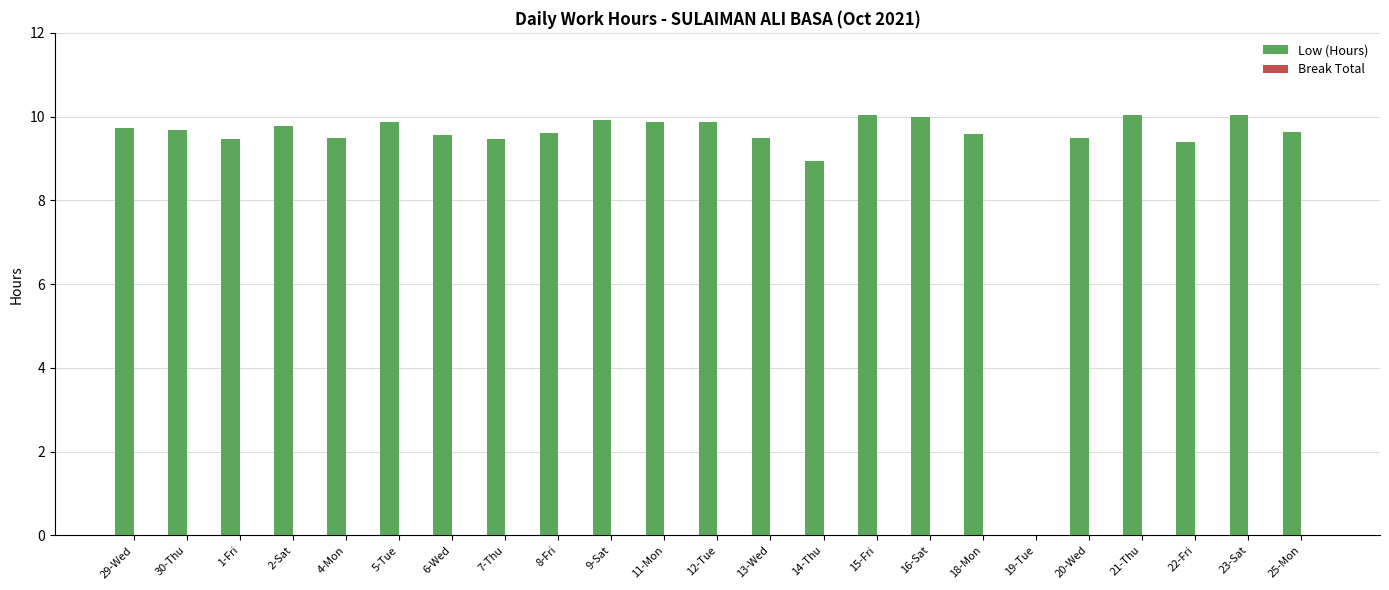

The value at 21-Thu is 10.0. True or false?

True